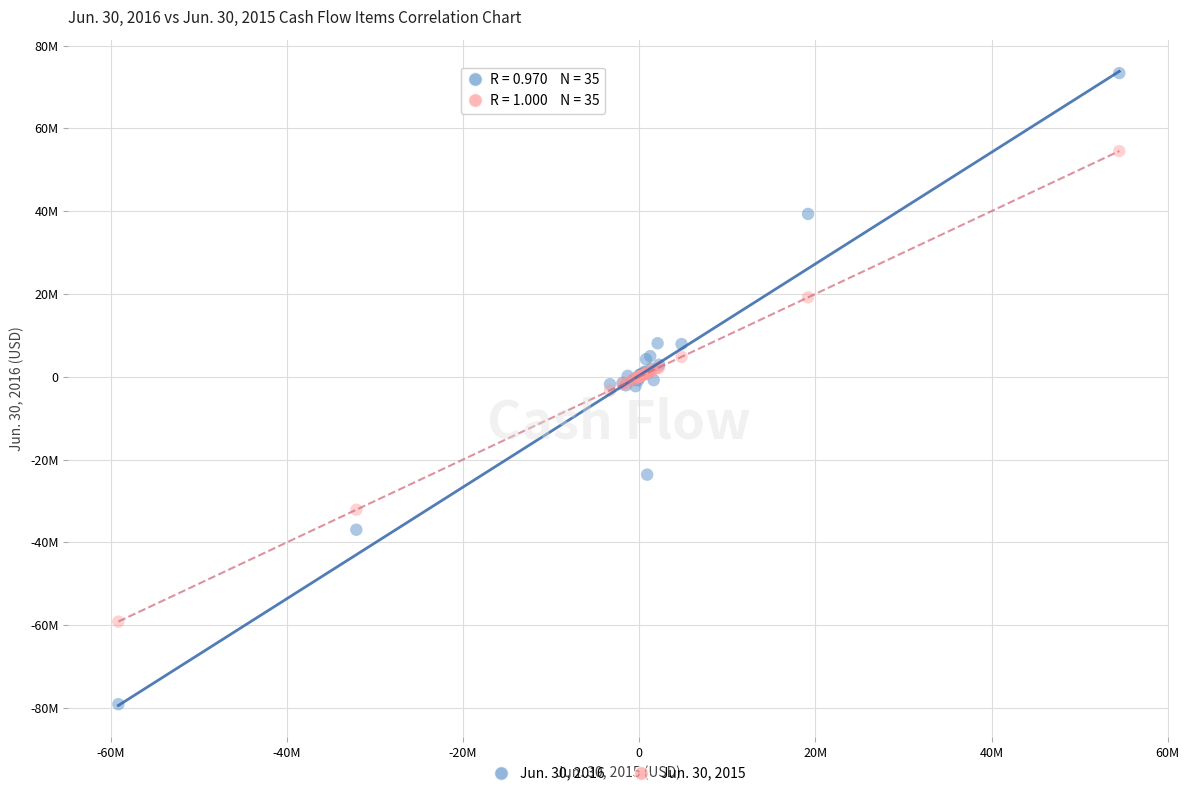

Which series reaches the maximum Y coordinate?

Jun. 30, 2016